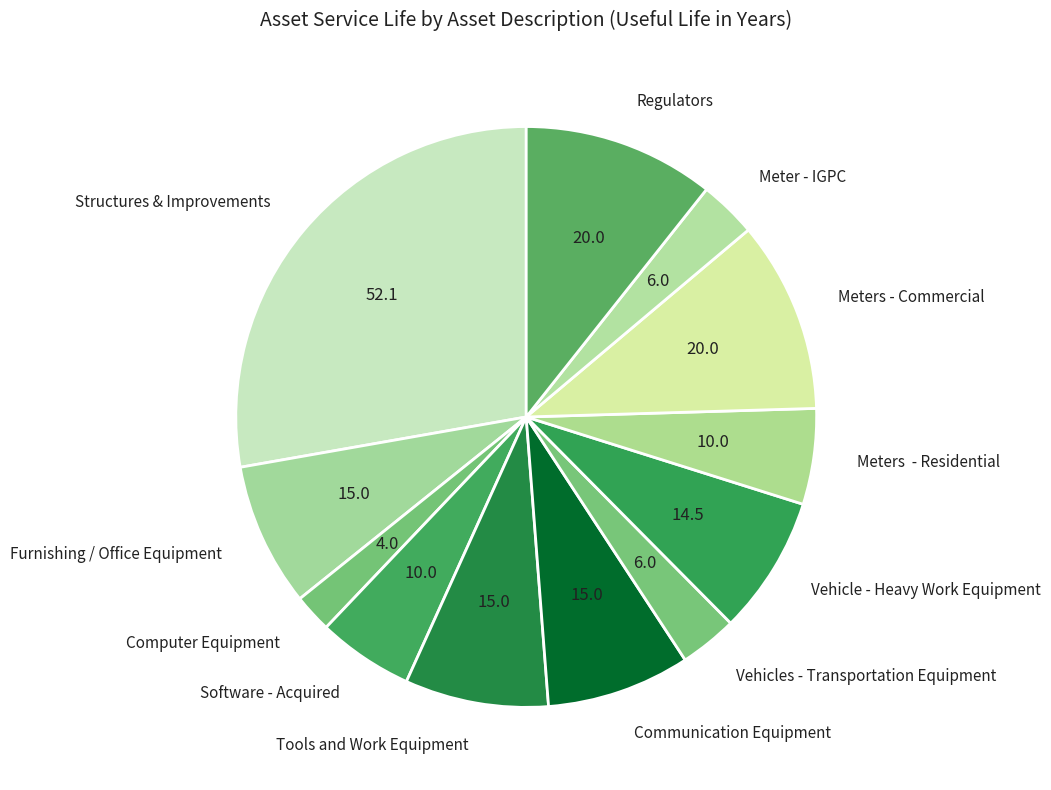

What is the largest slice in the pie chart?

Structures & Improvements